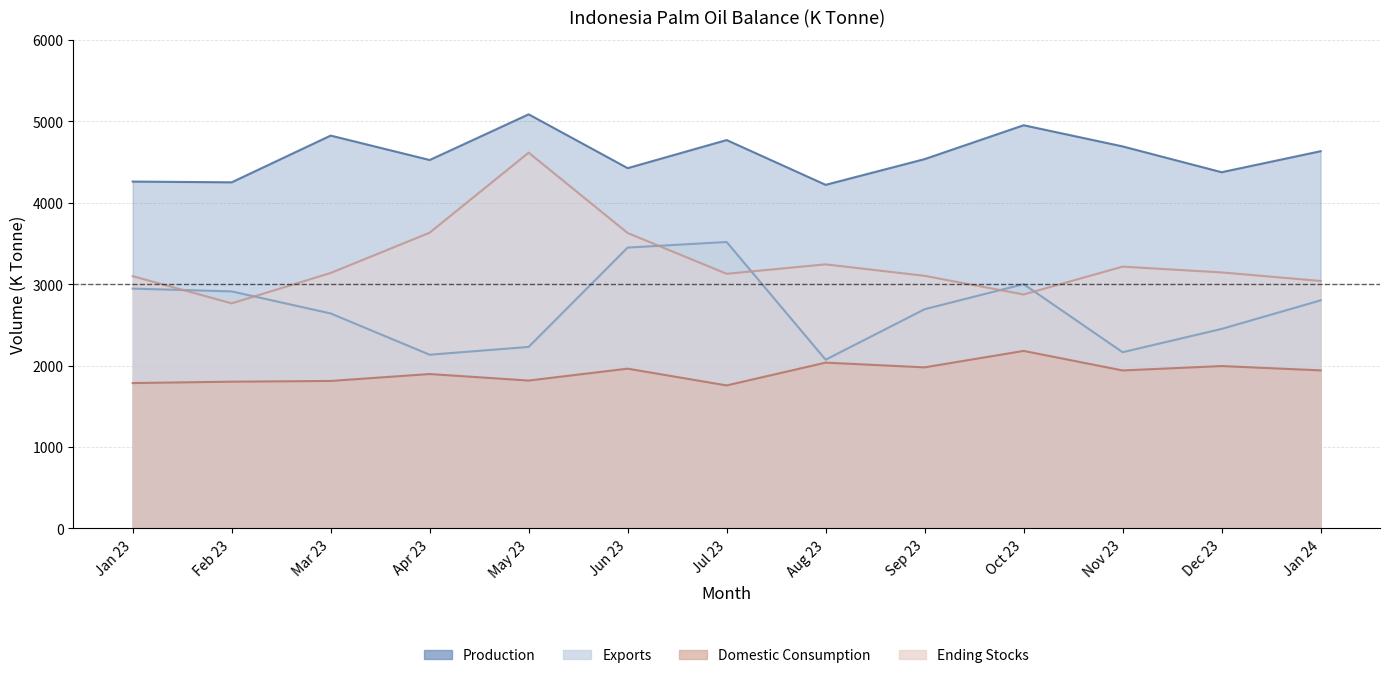

What is the label of the 6th point from the right?

Aug 23